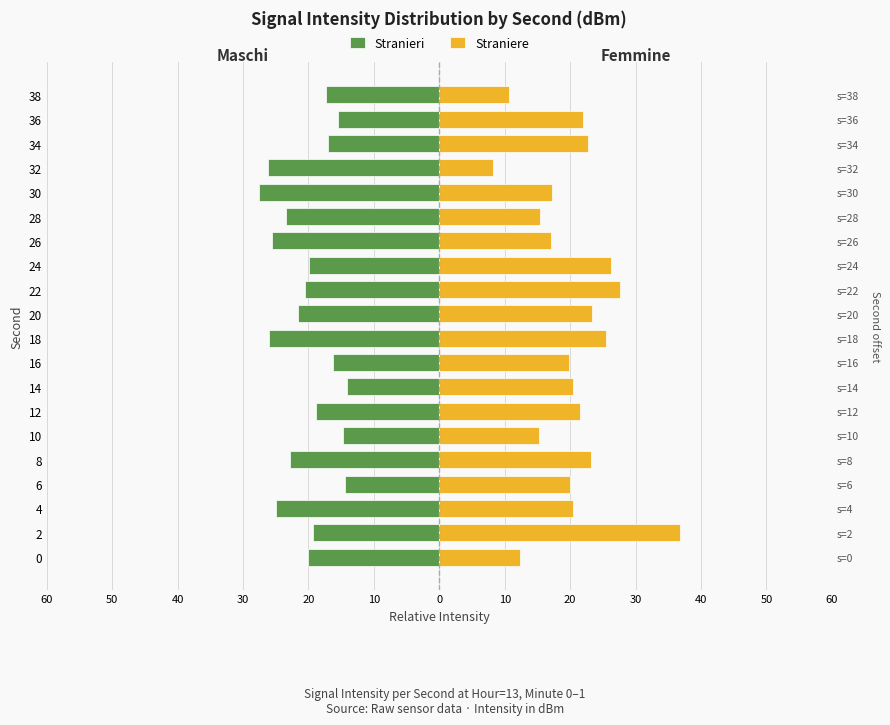

How many values in the Stranieri series are below -19?

12